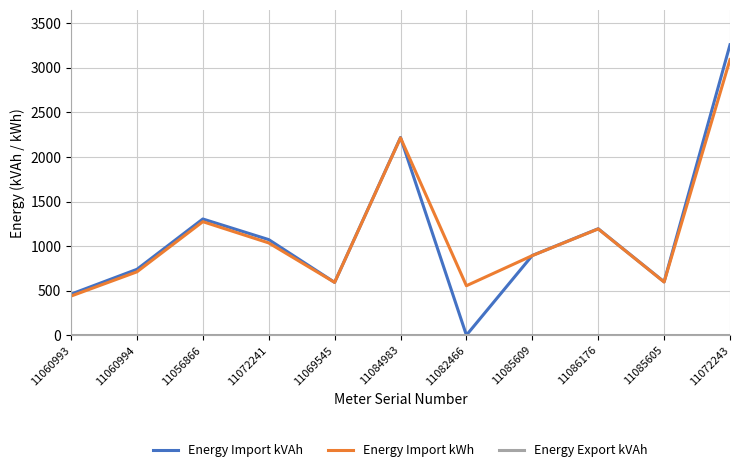

Between 11072241 and 11069545, which series saw the biggest shift?

Energy Import kVAh